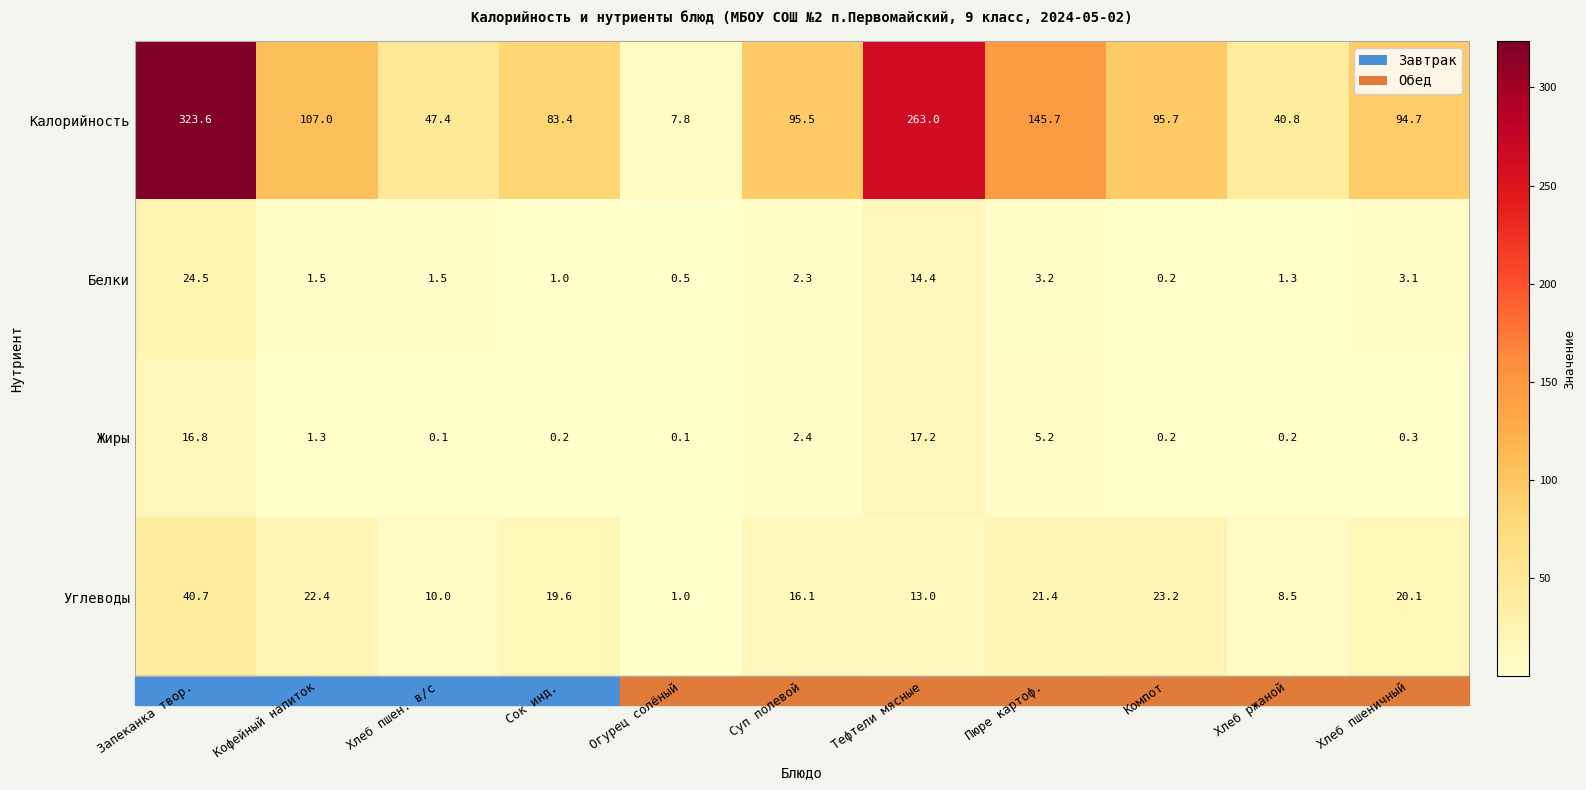

The value of Углеводы at Хлеб ржаной is 5.9. True or false?

False